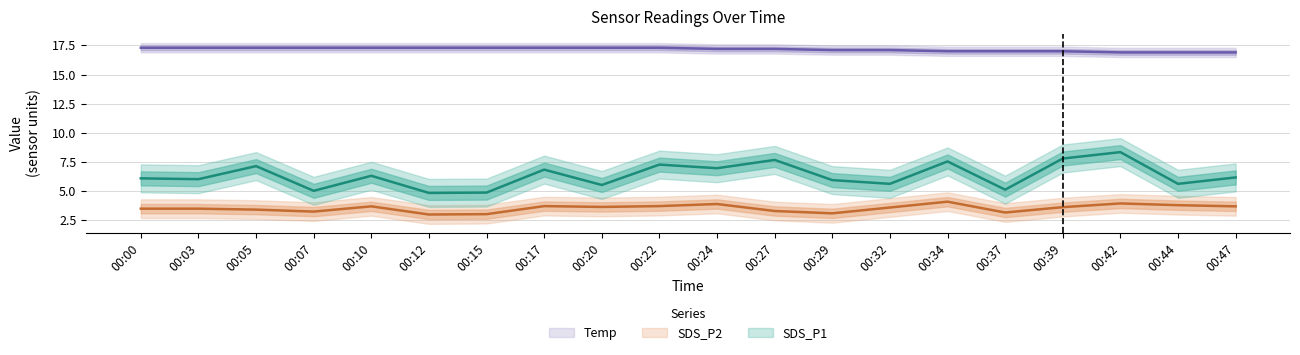

List the series in order of their peak value, highest first.

Temp, SDS_P1, SDS_P2